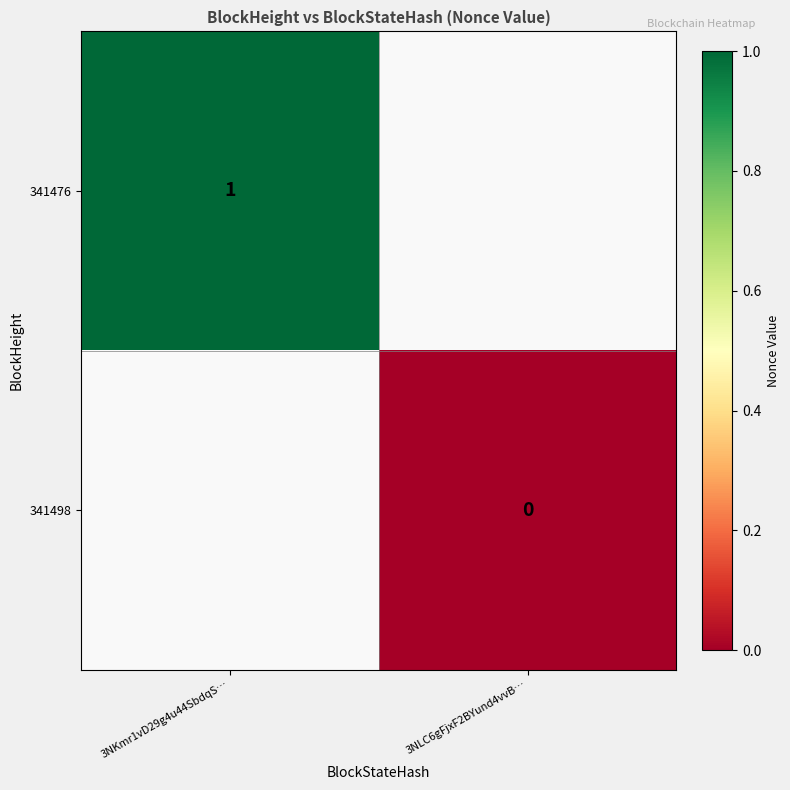

Is it true that 341476 equals 0 at 3NKmr1vD29g4u44SbdqS…?

False